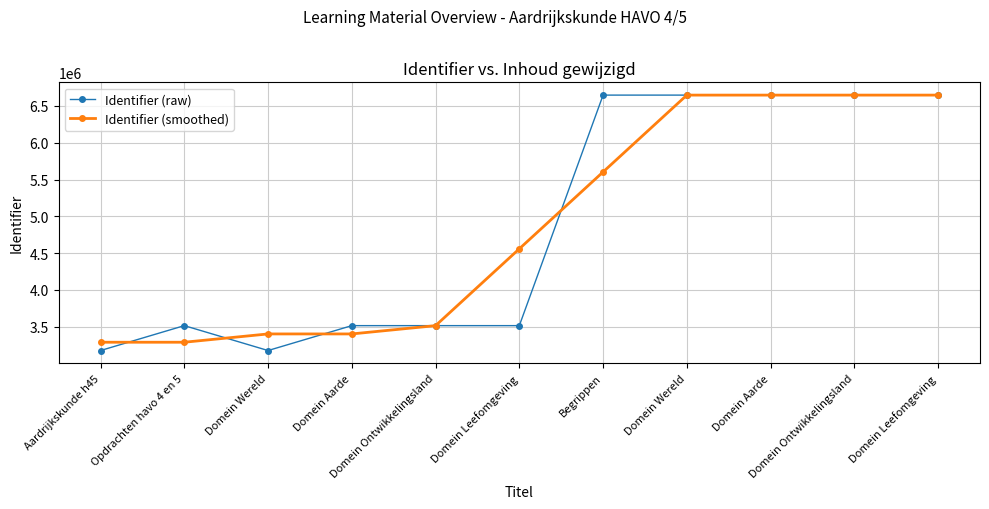

Between Opdrachten havo 4 en 5 and Domein Leefomgeving, which is larger?

Domein Leefomgeving